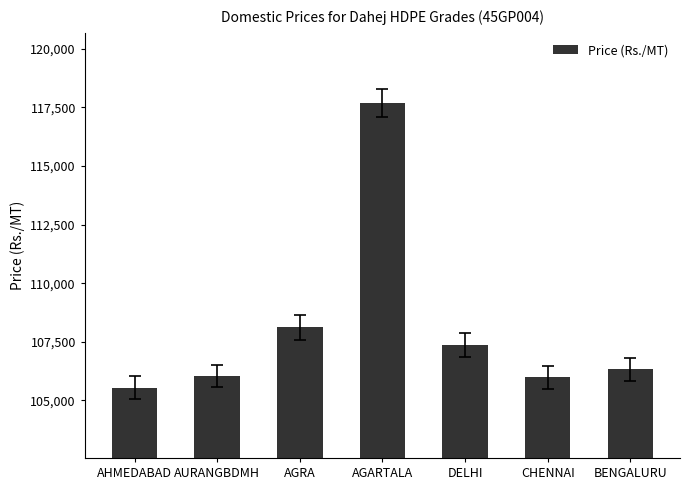

What position from the right is AURANGBDMH?

6